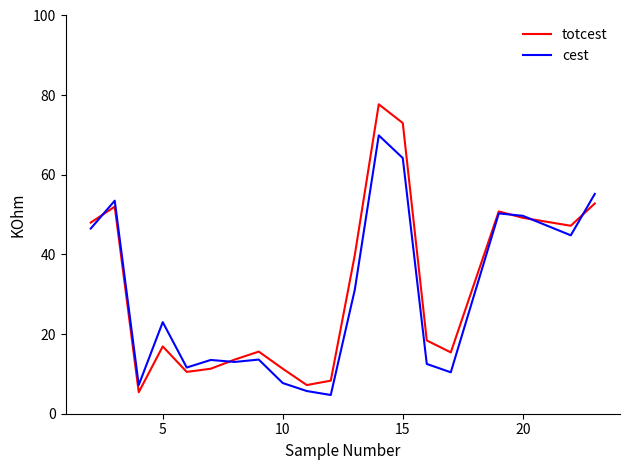

What is the greatest value displayed?

77.7